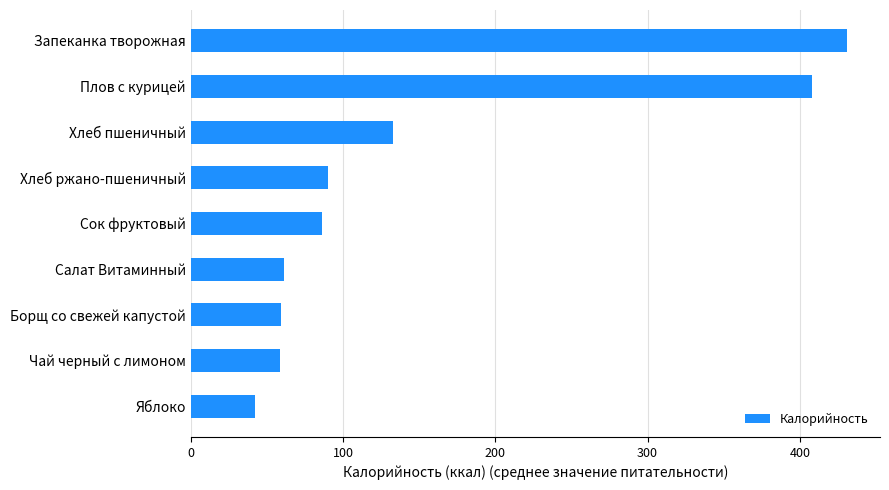

Where is the data nearest to the value 236?

Хлеб пшеничный